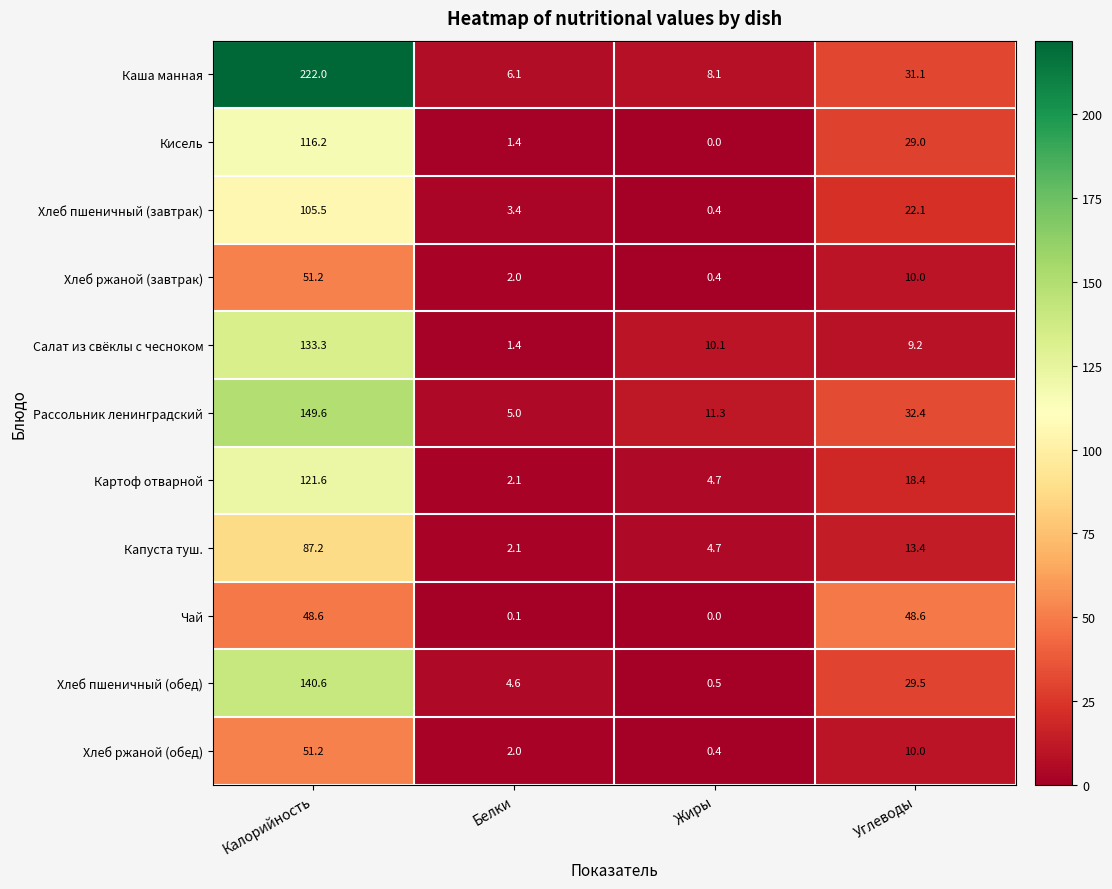

Is it true that Салат из свёклы с чесноком equals 9.2 at Углеводы?

True